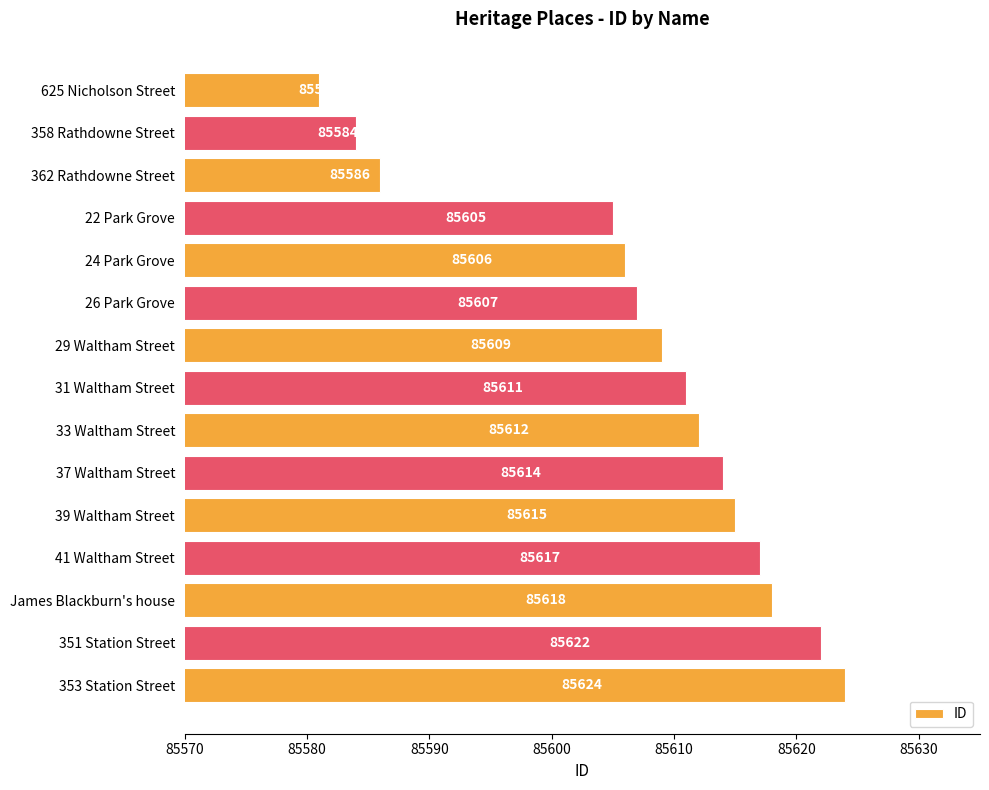

Count the number of data series in this chart.

1